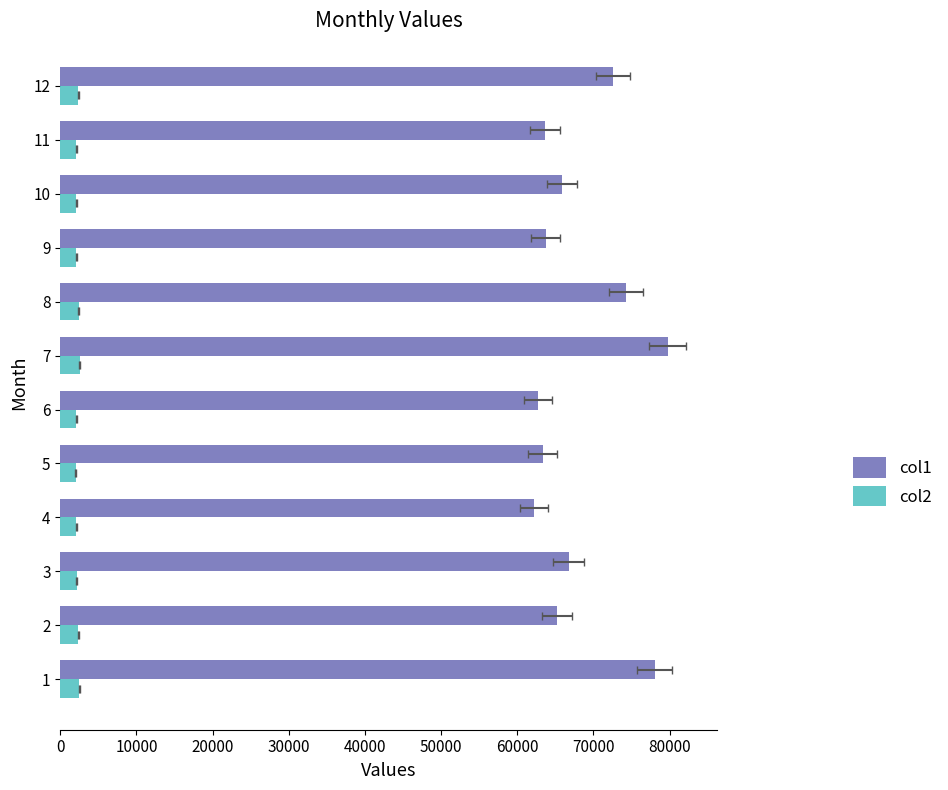

What is the difference between the second highest and second lowest values in the col2 series?

443